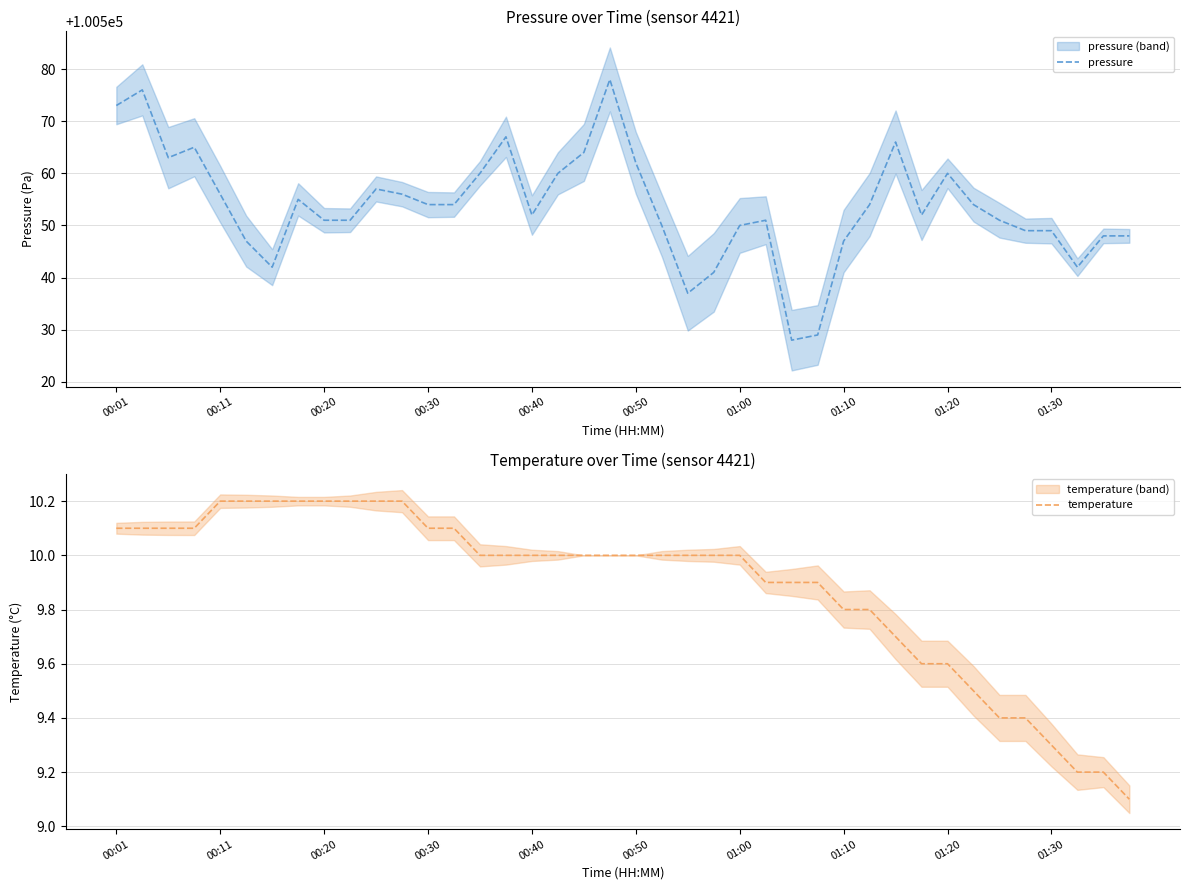

What is the label of the 14th point from the left?

13